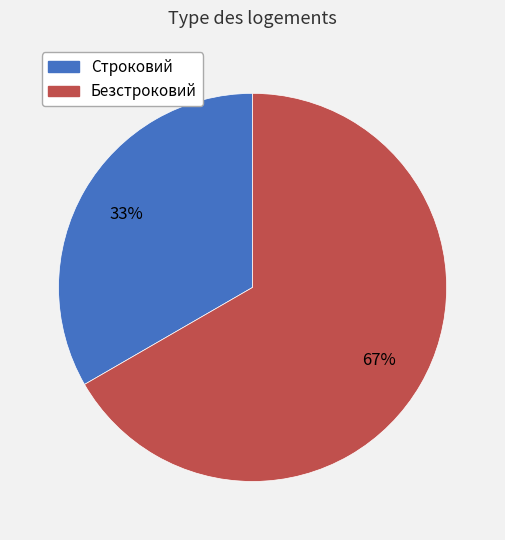

Count the number of slices in the pie.

2